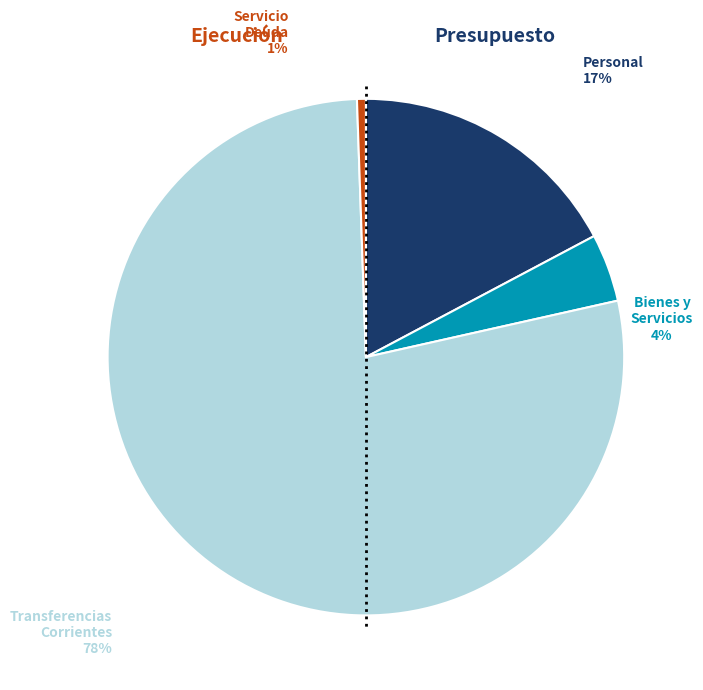

Is there a majority slice in this chart?

Yes